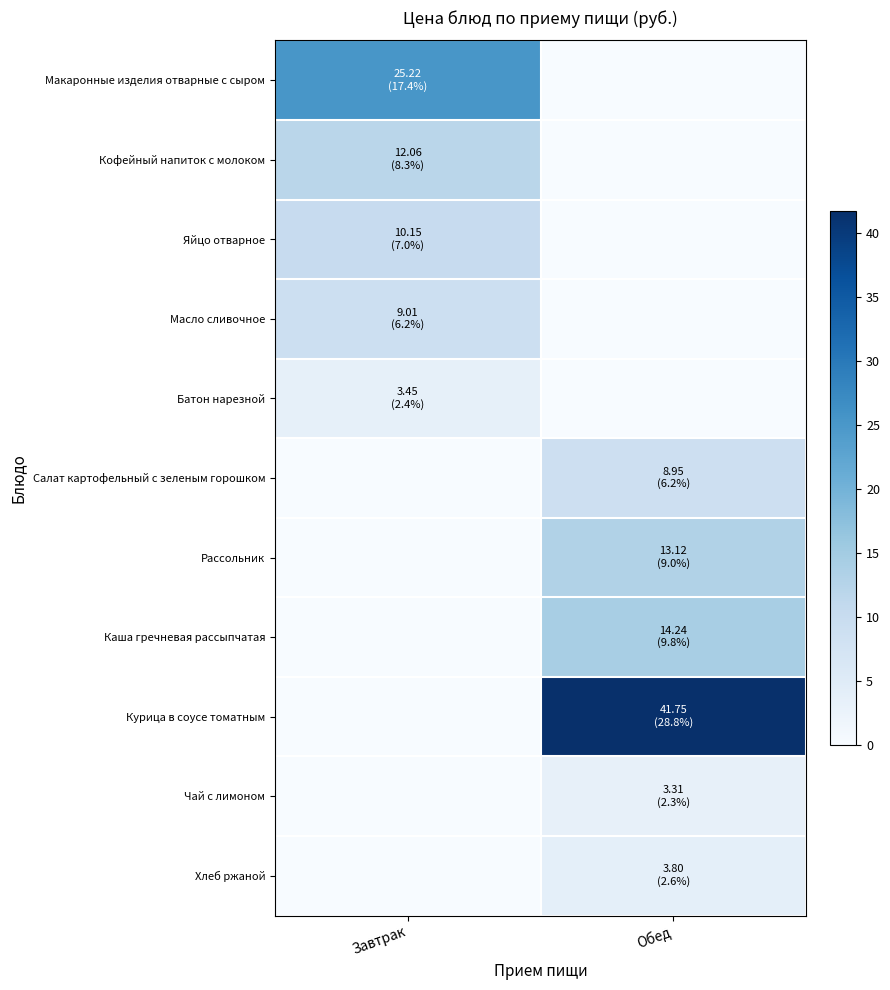

Which category has the highest value across all series?

Обед